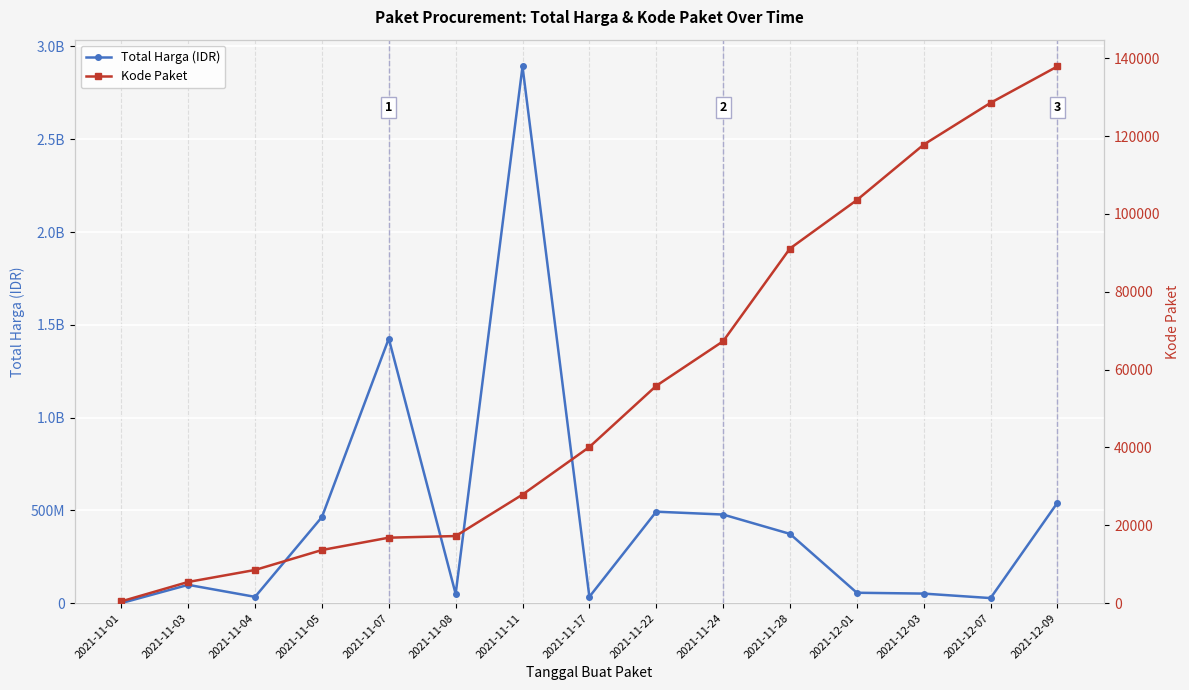

True or false: Total Harga (IDR) and Kode Paket intersect in this chart.

False